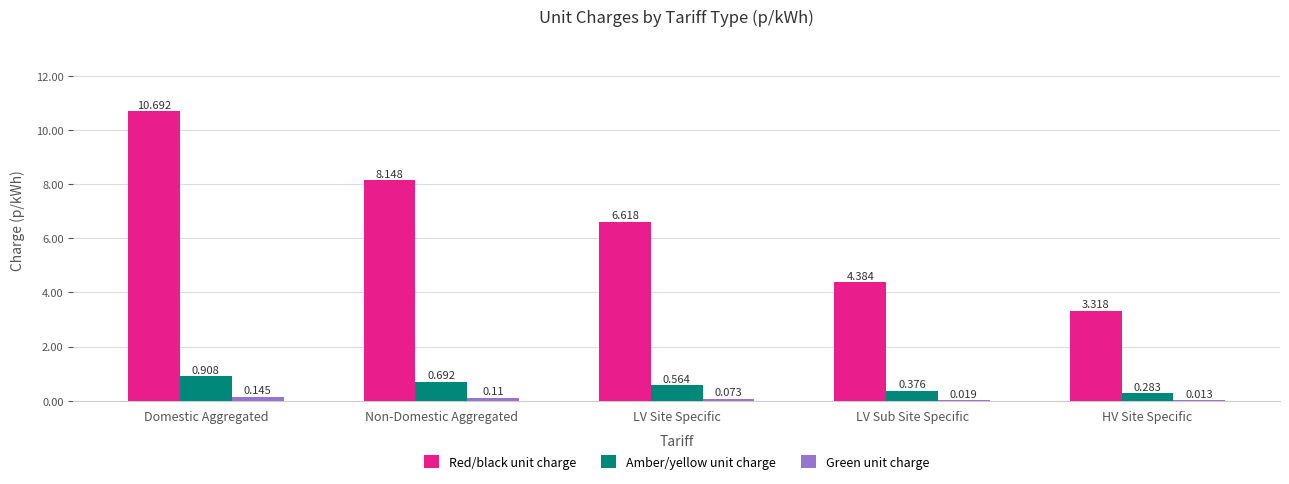

Which series changed the most between Domestic Aggregated and LV Site Specific?

Red/black unit charge